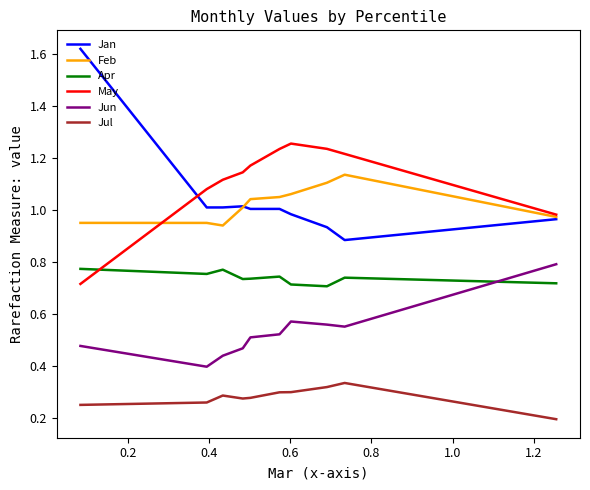

Which series has the largest total across all categories?

May